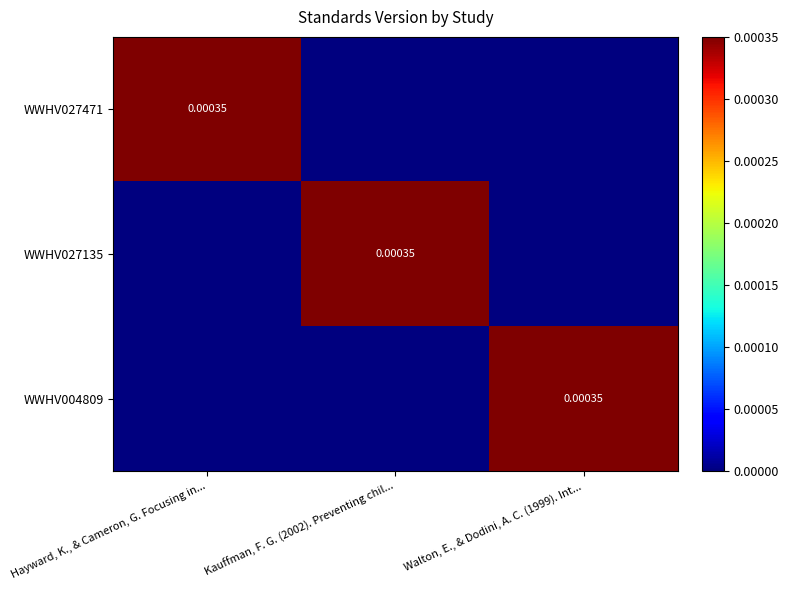

Is it true that WWHV027135 equals 0.0 at Hayward, K., & Cameron, G. Focusing in...?

False